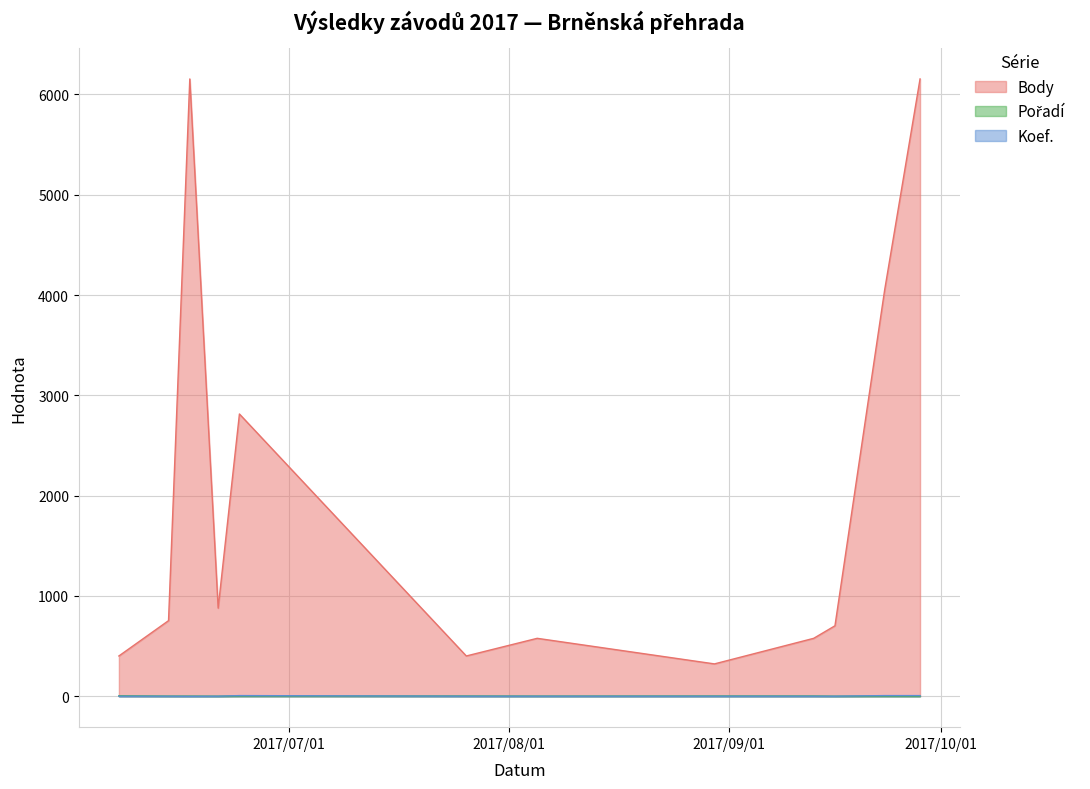

Reading right to left, what are all the values shown in this chart?

Body: 2017-09-28=6154	2017-09-23=4047	2017-09-16=703	2017-09-13=578	2017-08-30=323	2017-08-05=578	2017-07-26=402	2017-06-24=2814	2017-06-21=879	2017-06-17=6154	2017-06-14=754	2017-06-07=402
Pořadí: 2017-09-28=1	2017-09-23=2	2017-09-16=1	2017-09-13=3	2017-08-30=3	2017-08-05=2	2017-07-26=3	2017-06-24=3	2017-06-21=1	2017-06-17=2	2017-06-14=2	2017-06-07=5
Koef.: 2017-09-28=7	2017-09-23=7	2017-09-16=1	2017-09-13=1	2017-08-30=1	2017-08-05=1	2017-07-26=1	2017-06-24=7	2017-06-21=1	2017-06-17=0	2017-06-14=1	2017-06-07=1